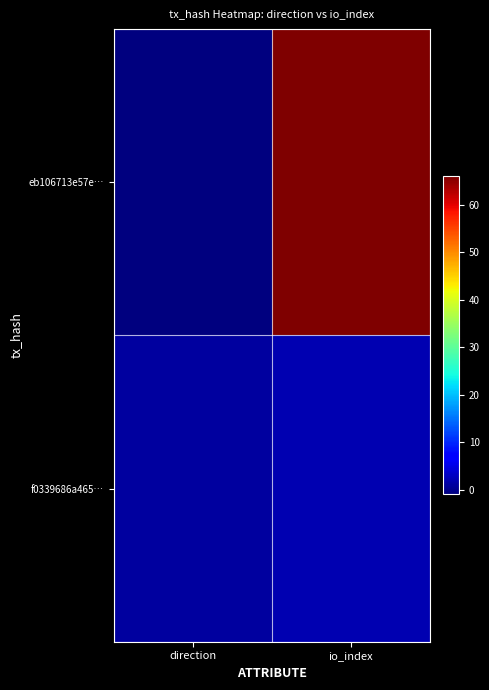

What is the difference between the highest and lowest values at direction?

2